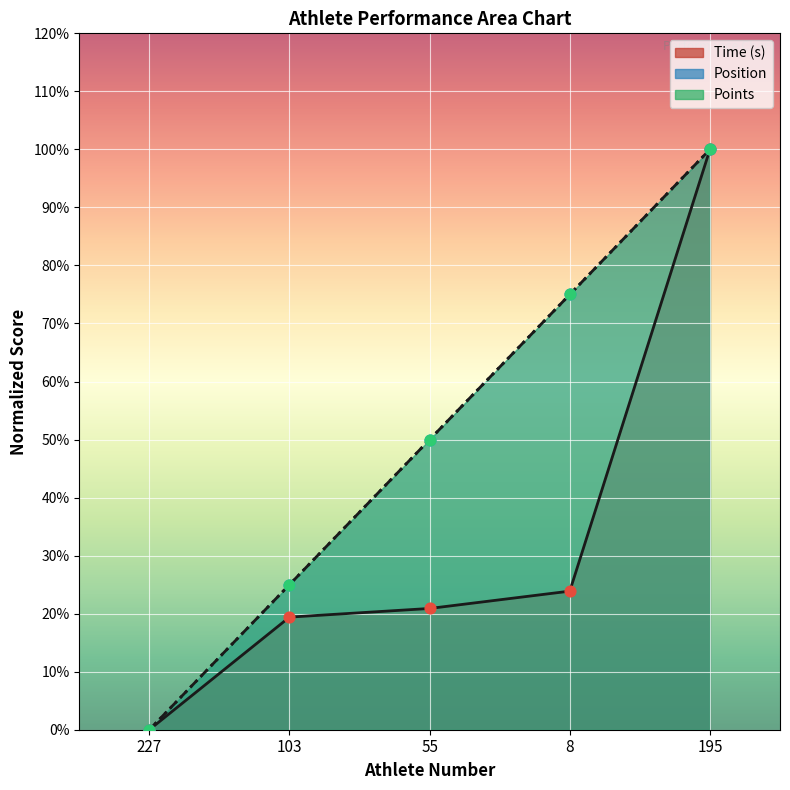

What are all the series names shown in the legend?

Time (s), Position, Points